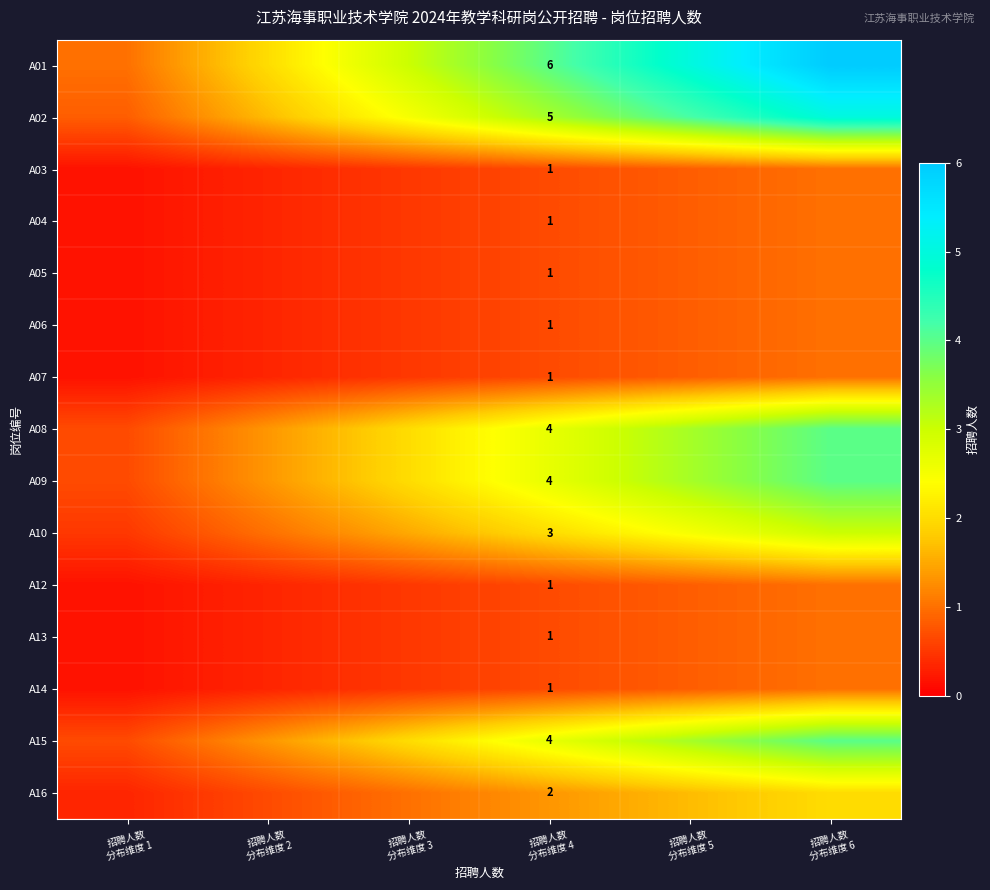

Rank the categories by A16 value from lowest to highest.

招聘人数 分布维度 1, 招聘人数 分布维度 2, 招聘人数 分布维度 3, 招聘人数 分布维度 4, 招聘人数 分布维度 5, 招聘人数 分布维度 6